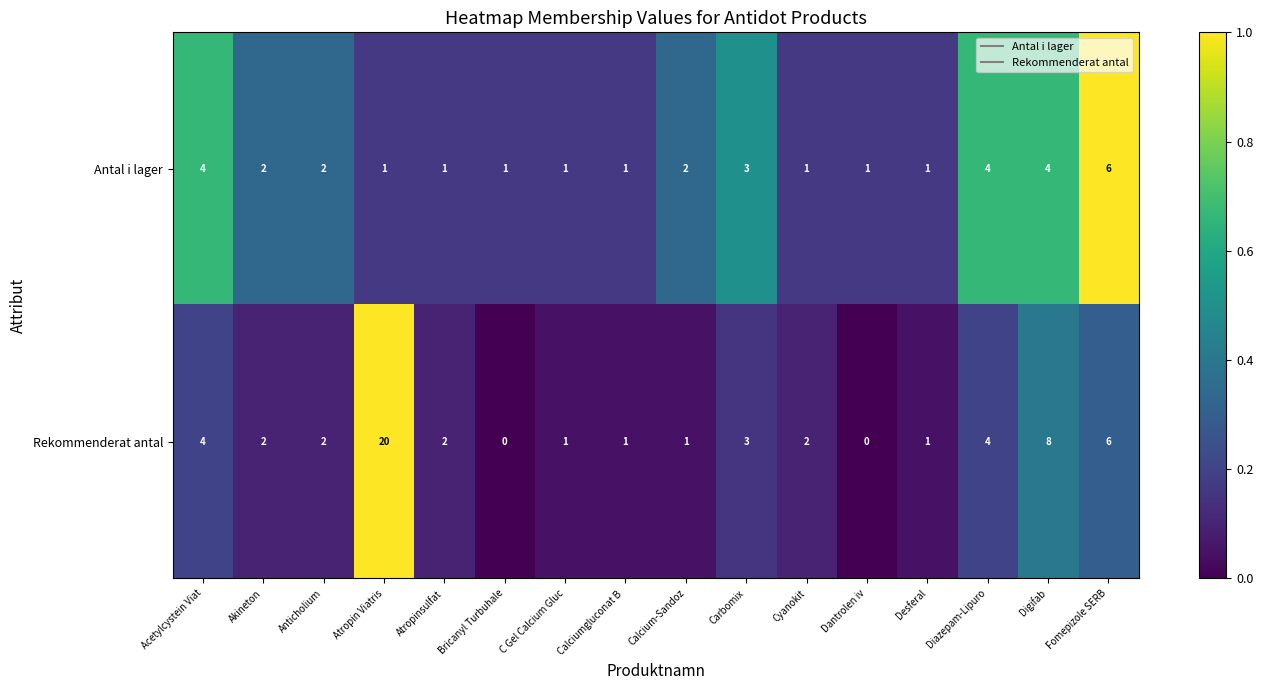

Which series has the largest total across all categories?

Rekommenderat antal